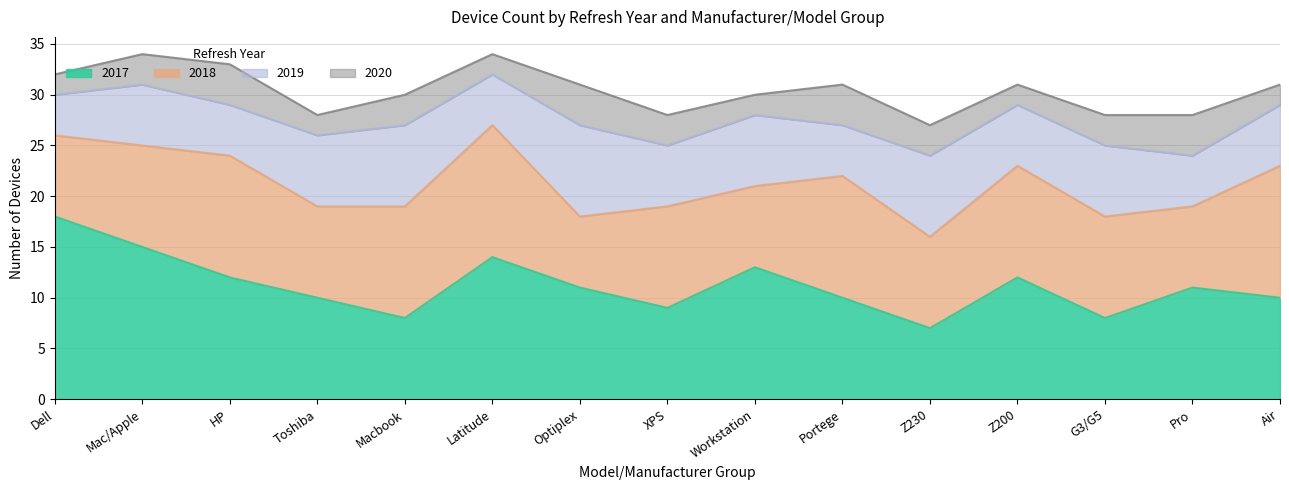

What is the label of the 9th point from the right?

Optiplex